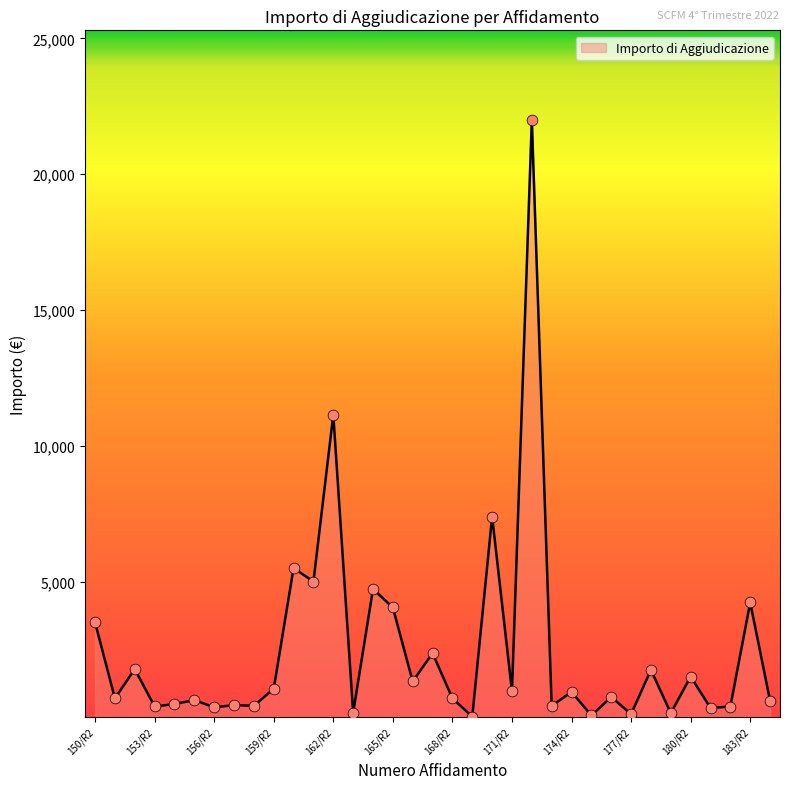

What is the greatest value displayed?

22000.0